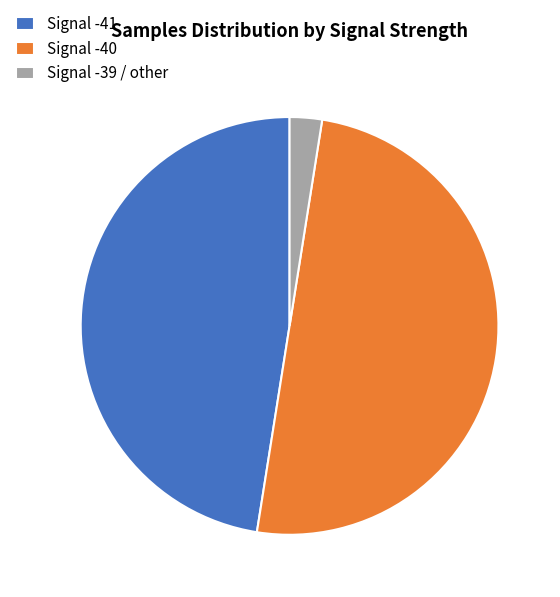

Which category has the smallest portion of the pie?

Signal -39